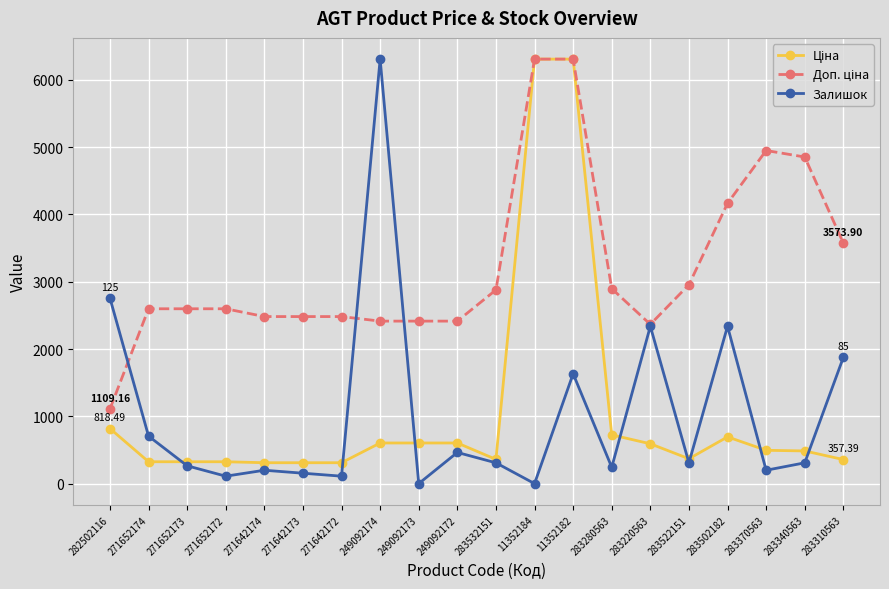

What is the greatest value displayed?

6308.8